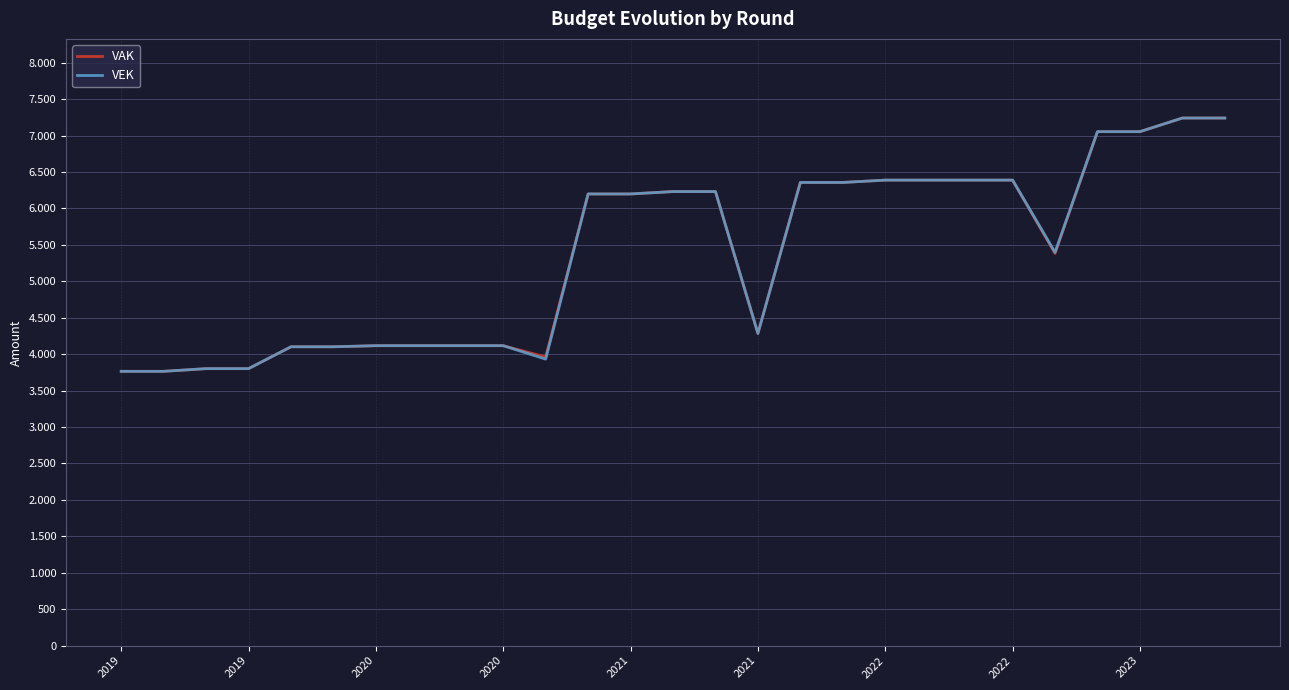

What are all the series names shown in the legend?

VAK, VEK